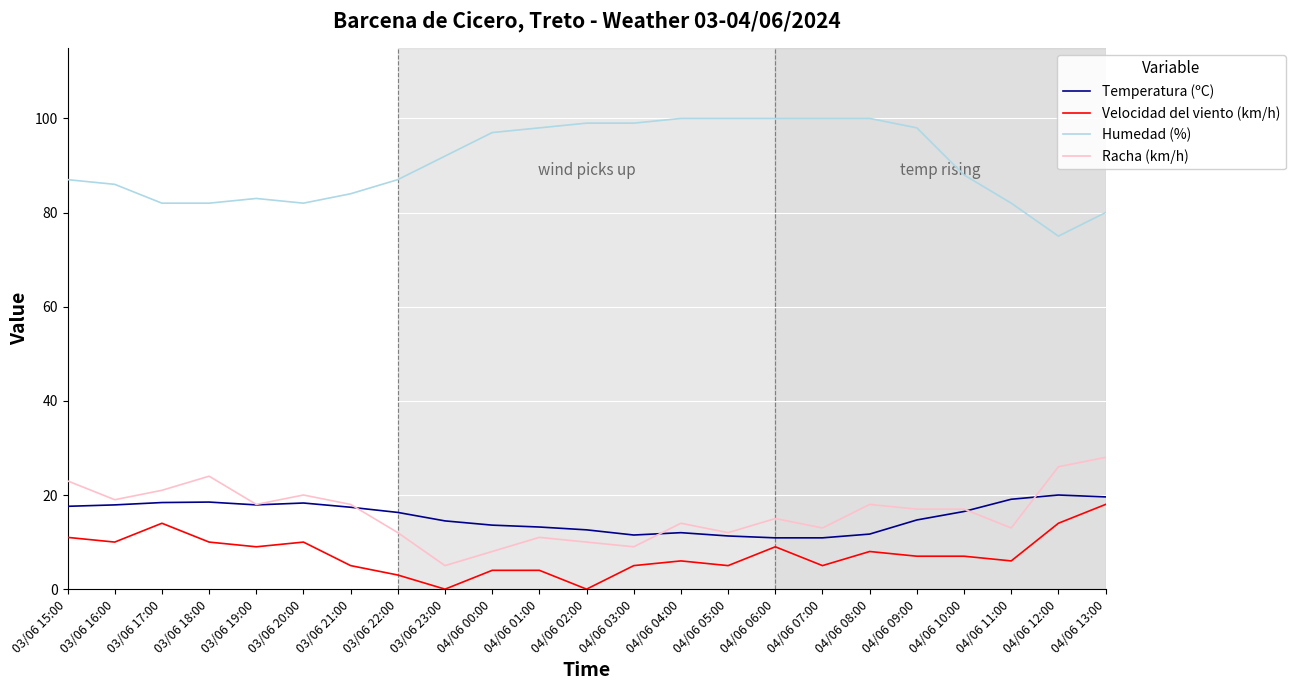

What is the greatest value displayed?

100.0